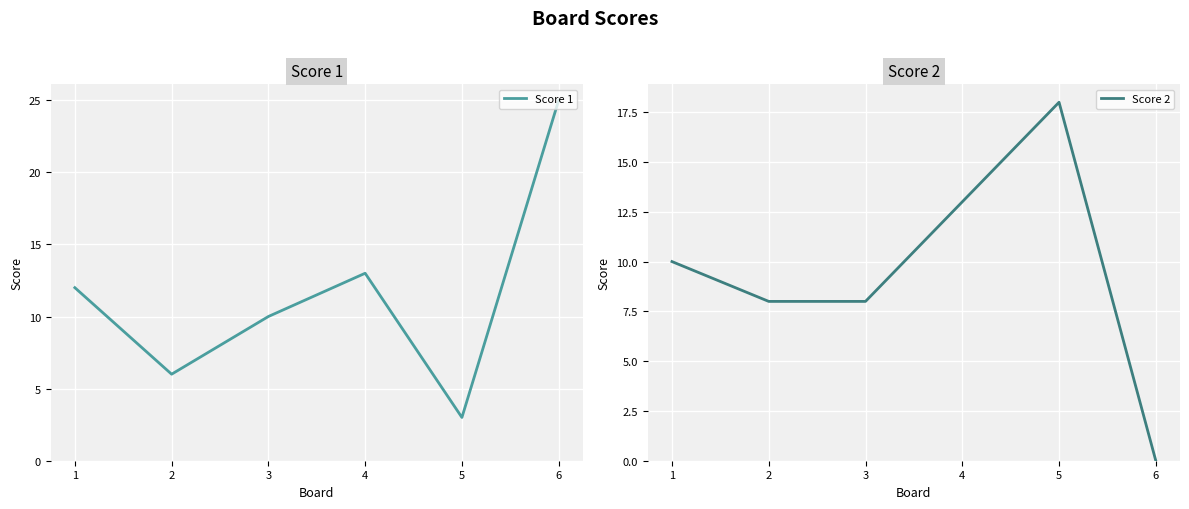

List the series in order of their peak value, highest first.

Score 1, Score 2